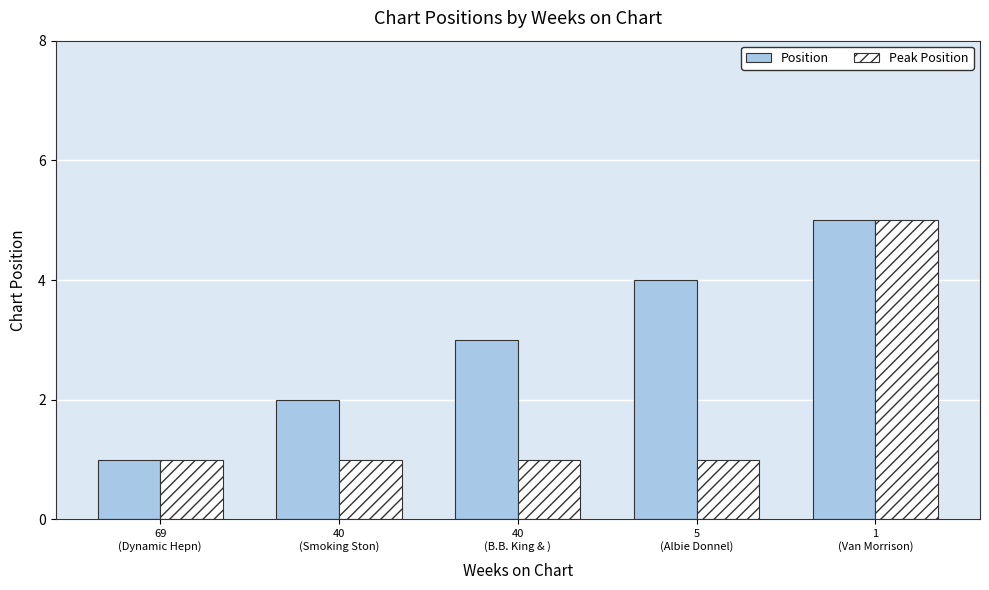

At which label does Position reach its peak?

1
(Van Morrison)